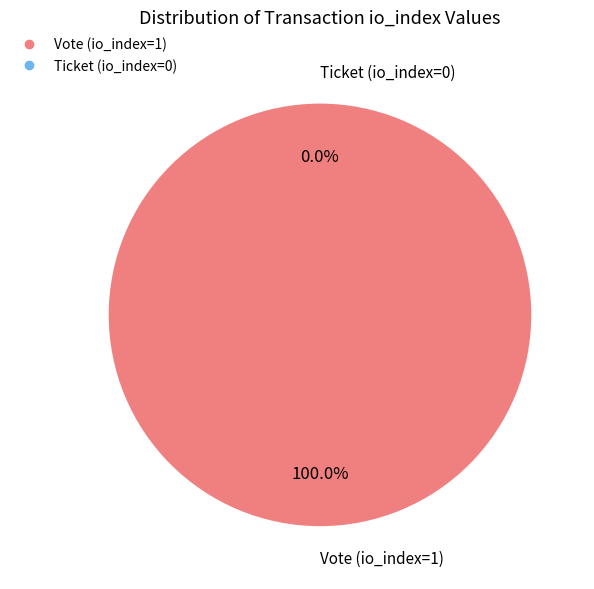

Rank the categories by value from lowest to highest.

Ticket (io_index=0), Vote (io_index=1)